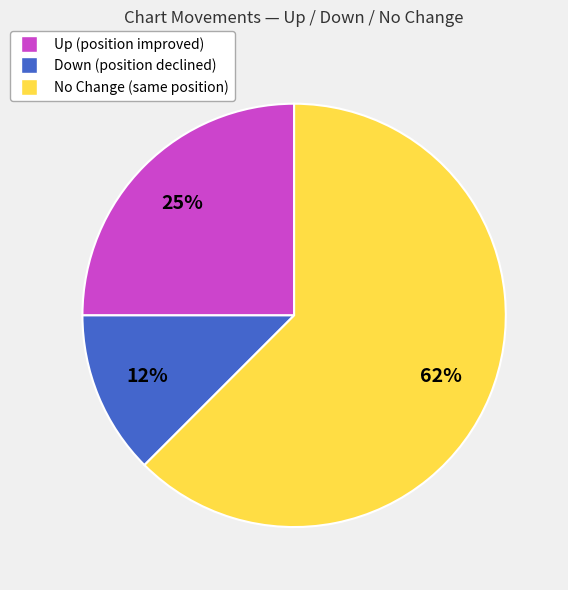

Is there any slice that represents more than half of the pie?

Yes